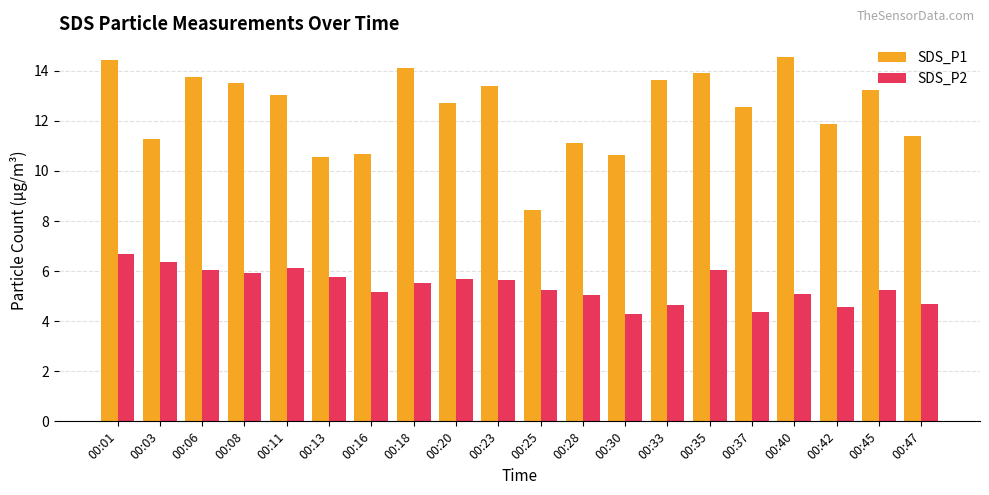

Which series has the largest total across all categories?

SDS_P1